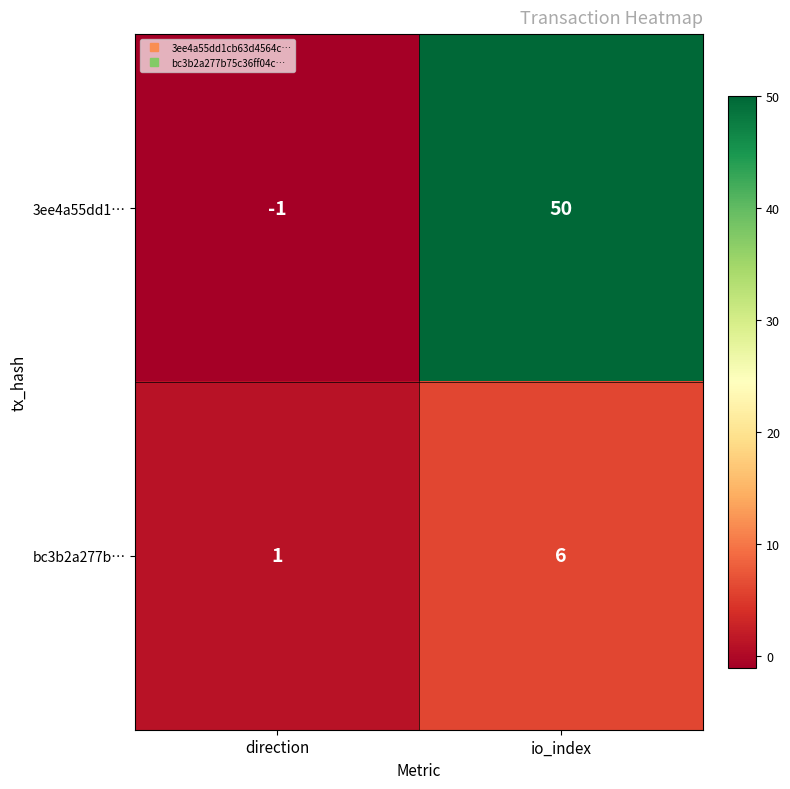

How many distinct data groups are displayed?

2